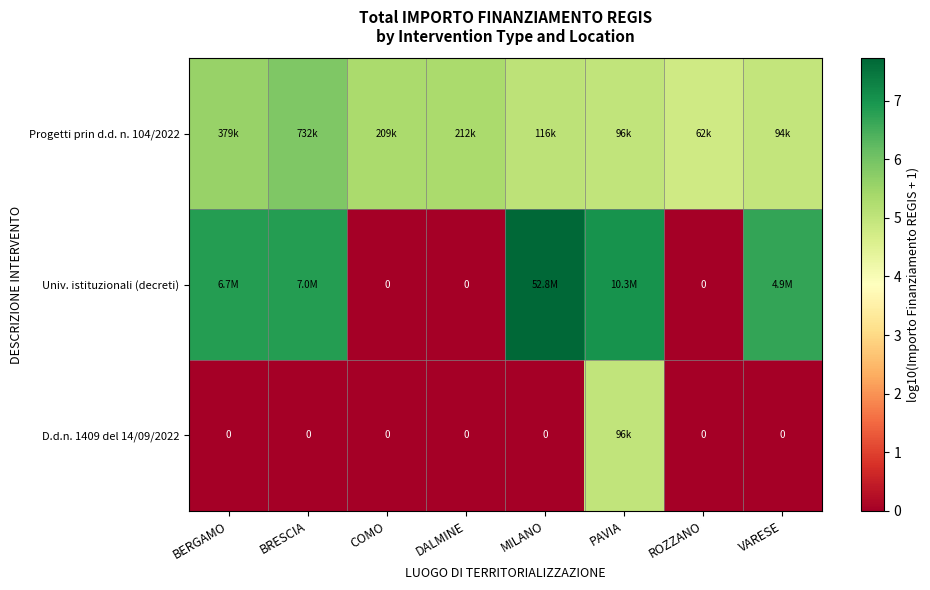

How many series are shown in this chart?

3